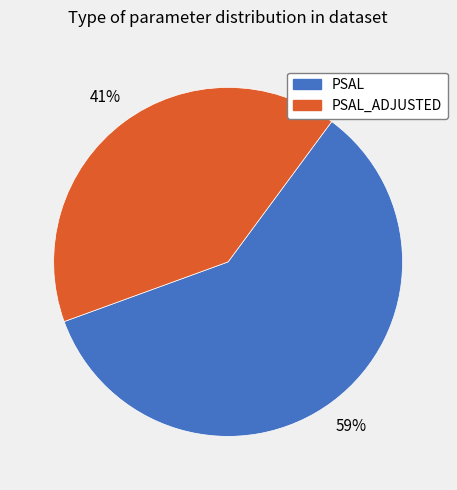

To the nearest percent, what is the average slice percentage?

50%